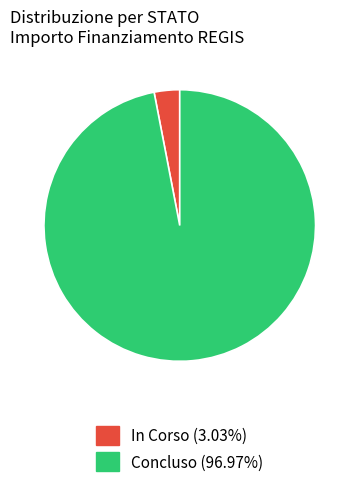

Is there any slice that represents more than half of the pie?

Yes